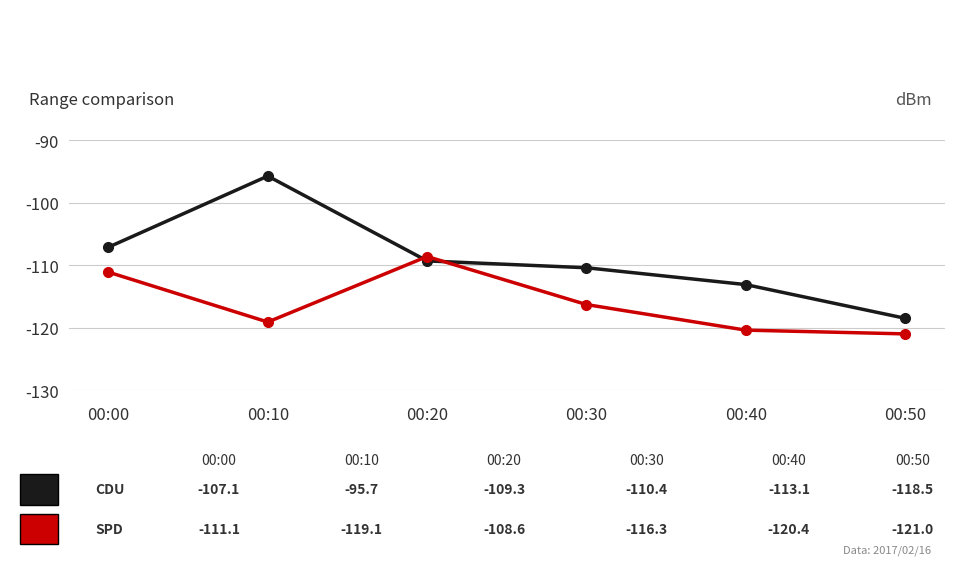

What is the difference between the highest and lowest values at 00:10?

23.4